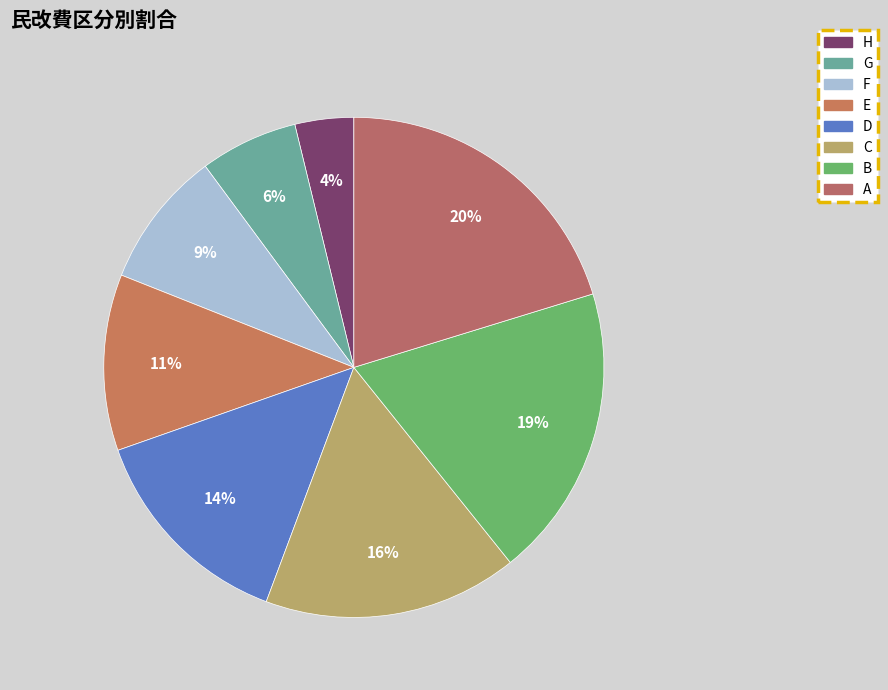

Which category has the biggest portion of the pie?

A